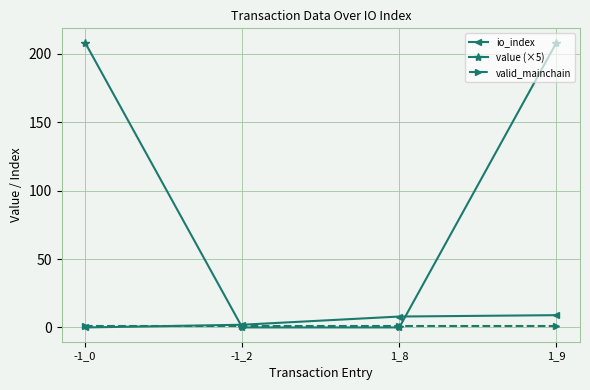

Is this an area chart (filled region under the line)?

No